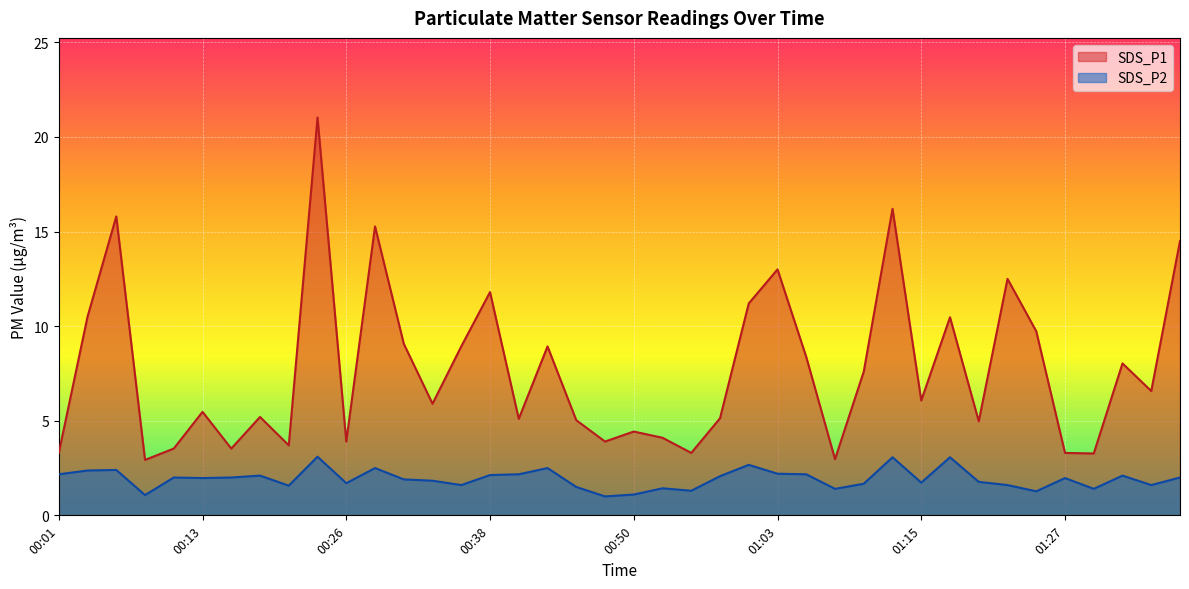

Reading left to right, transcribe all the data shown in this chart.

SDS_P1: 00:01=3.3	00:04=10.5	00:06=15.8	00:09=2.9	00:11=3.5	00:13=5.5	00:16=3.5	00:18=5.2	00:21=3.7	00:23=21.0	00:26=3.9	00:28=15.3	00:31=9.1	00:33=5.9	00:36=8.9	00:38=11.8	00:40=5.1	00:43=8.9	00:45=5.0	00:48=3.9	00:50=4.4	00:53=4.1	00:55=3.3	00:58=5.1	01:00=11.2	01:03=13.0	01:05=8.4	01:07=3.0	01:10=7.6	01:12=16.2	01:15=6.1	01:17=10.5	01:20=5.0	01:22=12.5	01:25=9.7	01:27=3.3	01:29=3.3	01:32=8.0	01:34=6.6	01:37=14.5
SDS_P2: 00:01=2.2	00:04=2.4	00:06=2.4	00:09=1.1	00:11=2.0	00:13=2.0	00:16=2.0	00:18=2.1	00:21=1.6	00:23=3.1	00:26=1.7	00:28=2.5	00:31=1.9	00:33=1.8	00:36=1.6	00:38=2.1	00:40=2.2	00:43=2.5	00:45=1.5	00:48=1.0	00:50=1.1	00:53=1.4	00:55=1.3	00:58=2.1	01:00=2.7	01:03=2.2	01:05=2.2	01:07=1.4	01:10=1.7	01:12=3.1	01:15=1.7	01:17=3.1	01:20=1.8	01:22=1.6	01:25=1.3	01:27=2.0	01:29=1.4	01:32=2.1	01:34=1.6	01:37=2.0